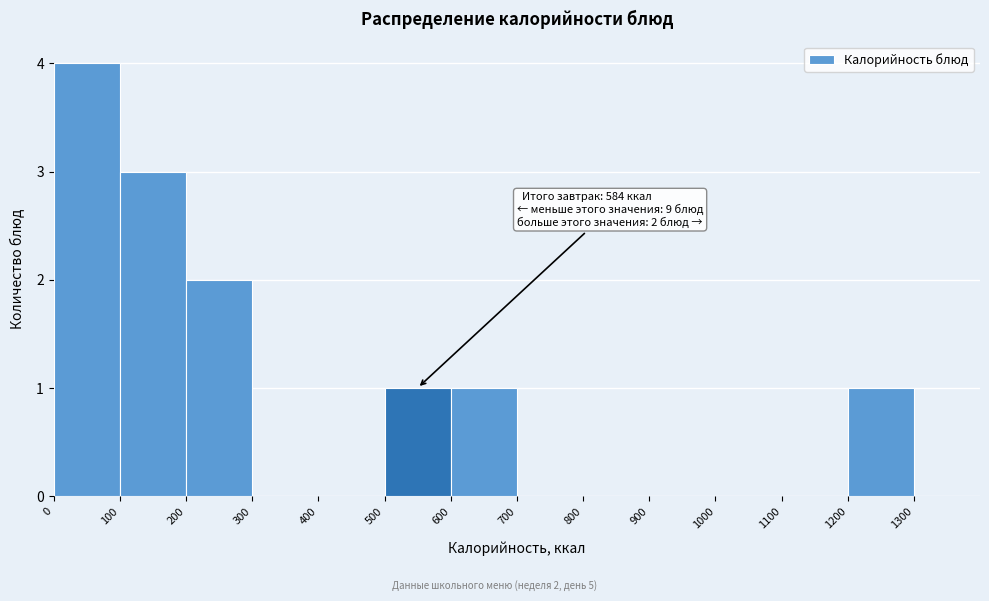

Over which range of the x-axis is the bar tallest?

0 to 100